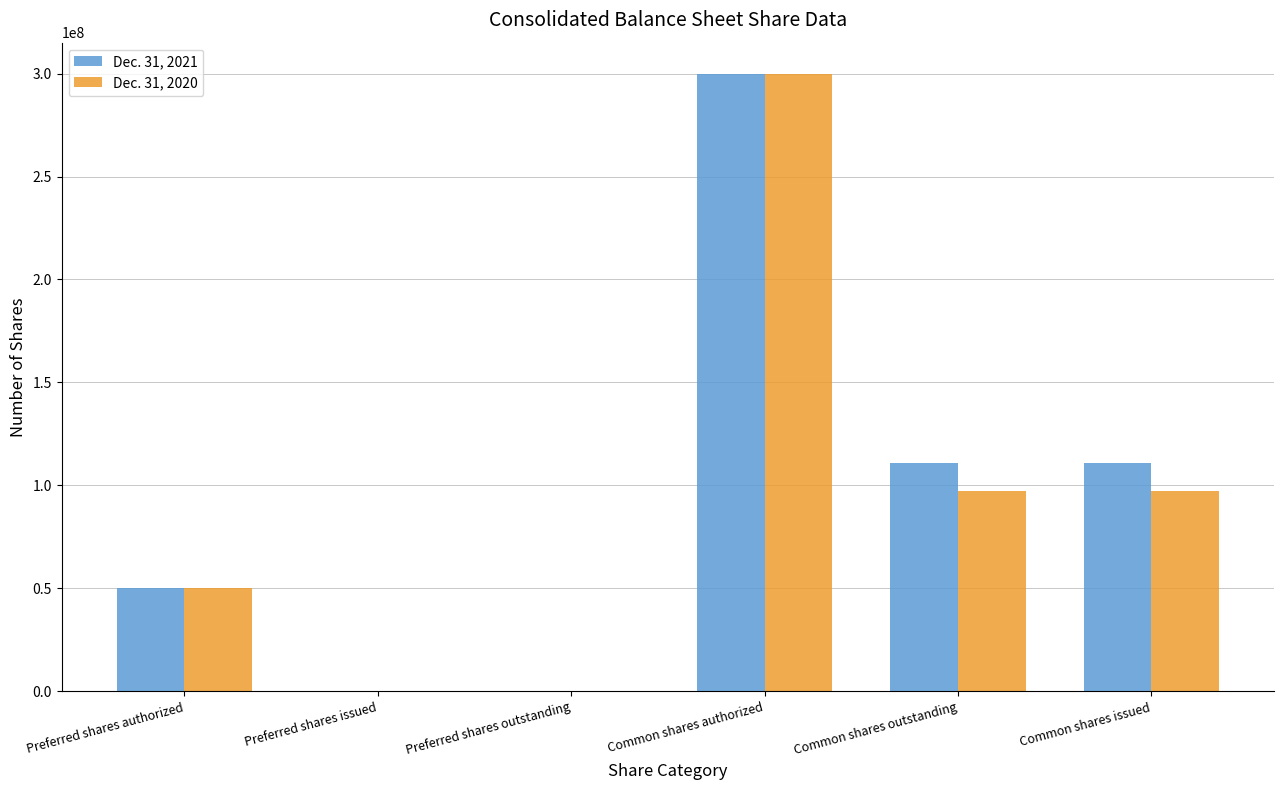

Which series changed the most between Preferred shares issued and Common shares outstanding?

Dec. 31, 2021